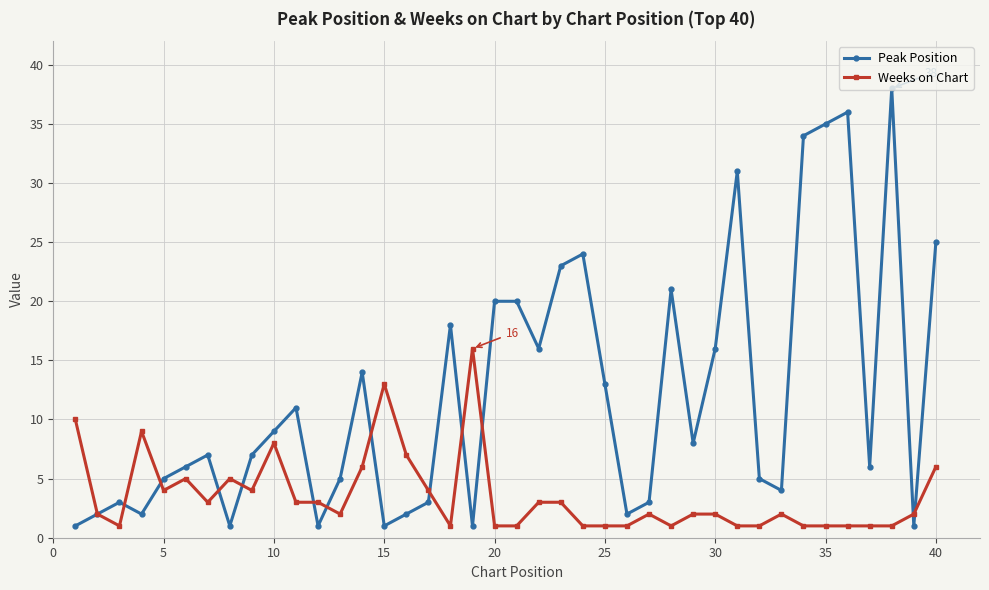

True or false: Weeks on Chart and Peak Position cross at least once.

True